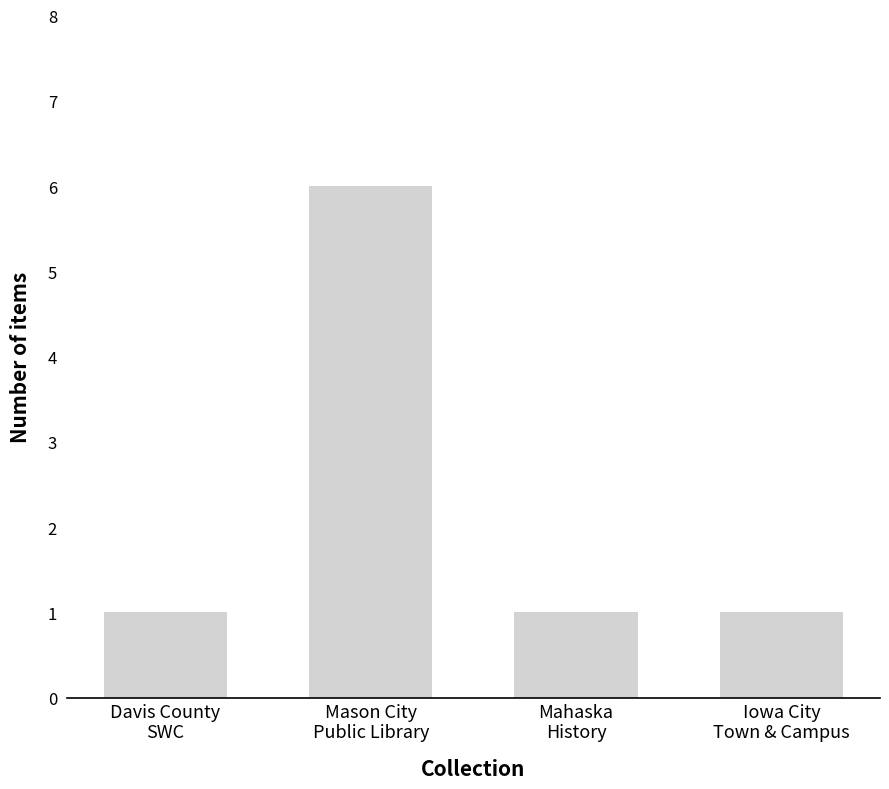

What is the greatest value displayed?

6